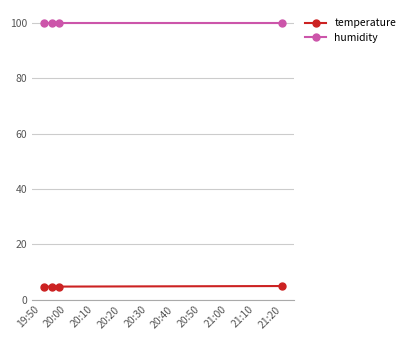

What are all the series names shown in the legend?

temperature, humidity